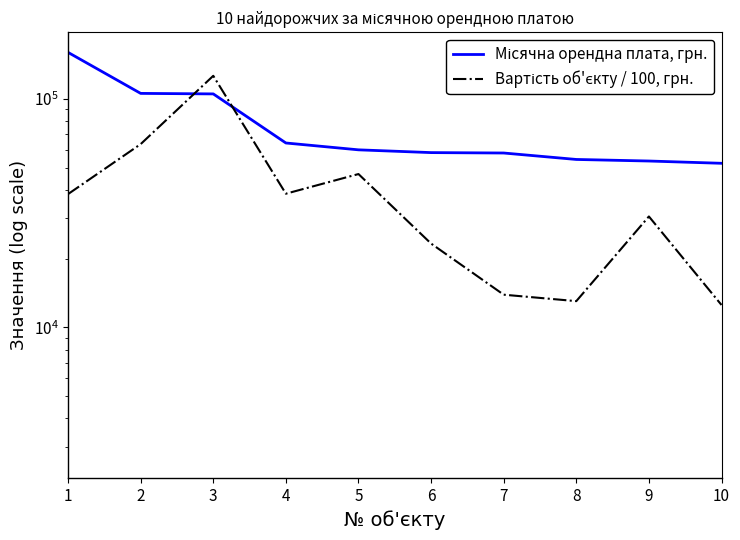

Does the chart have visible grid lines?

No